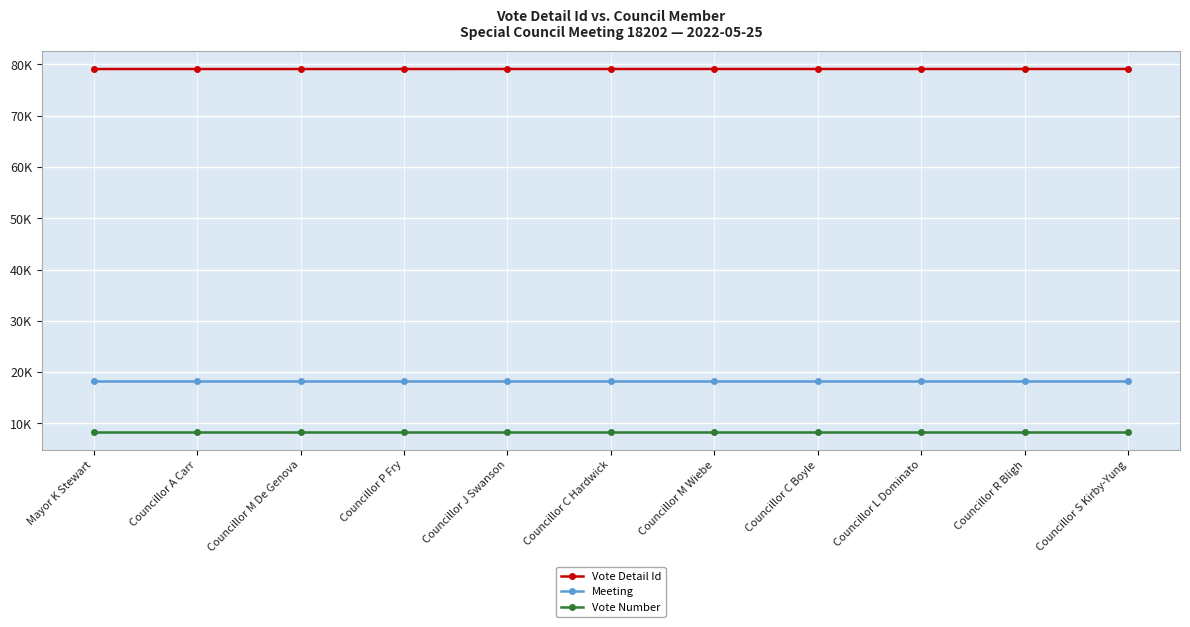

What is the label of the 11th point from the right?

Mayor K Stewart